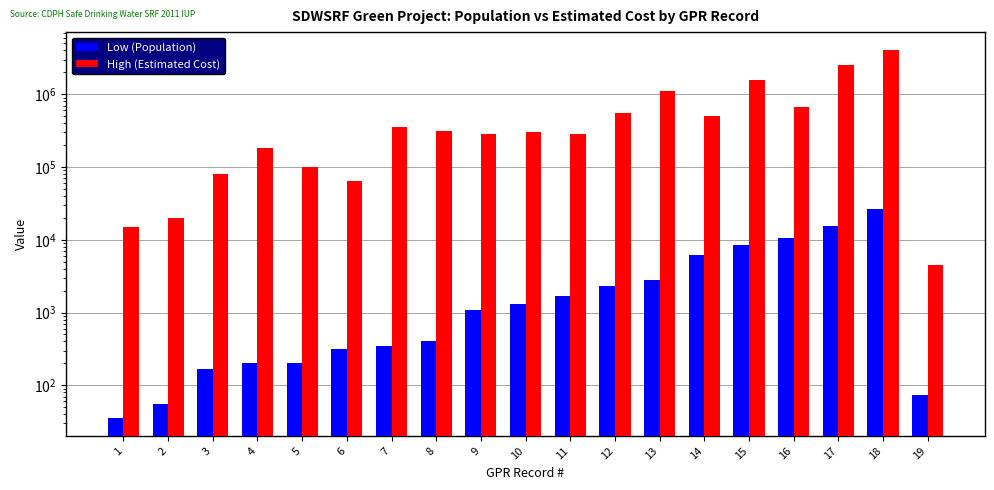

What is the difference between the Low (Population) values at 7 and 10?

950